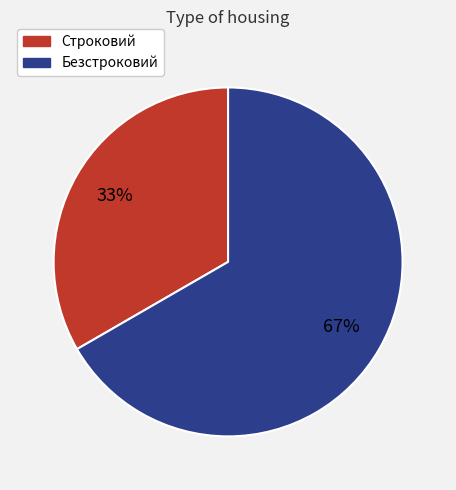

To the nearest percent, what is the average slice percentage?

50%